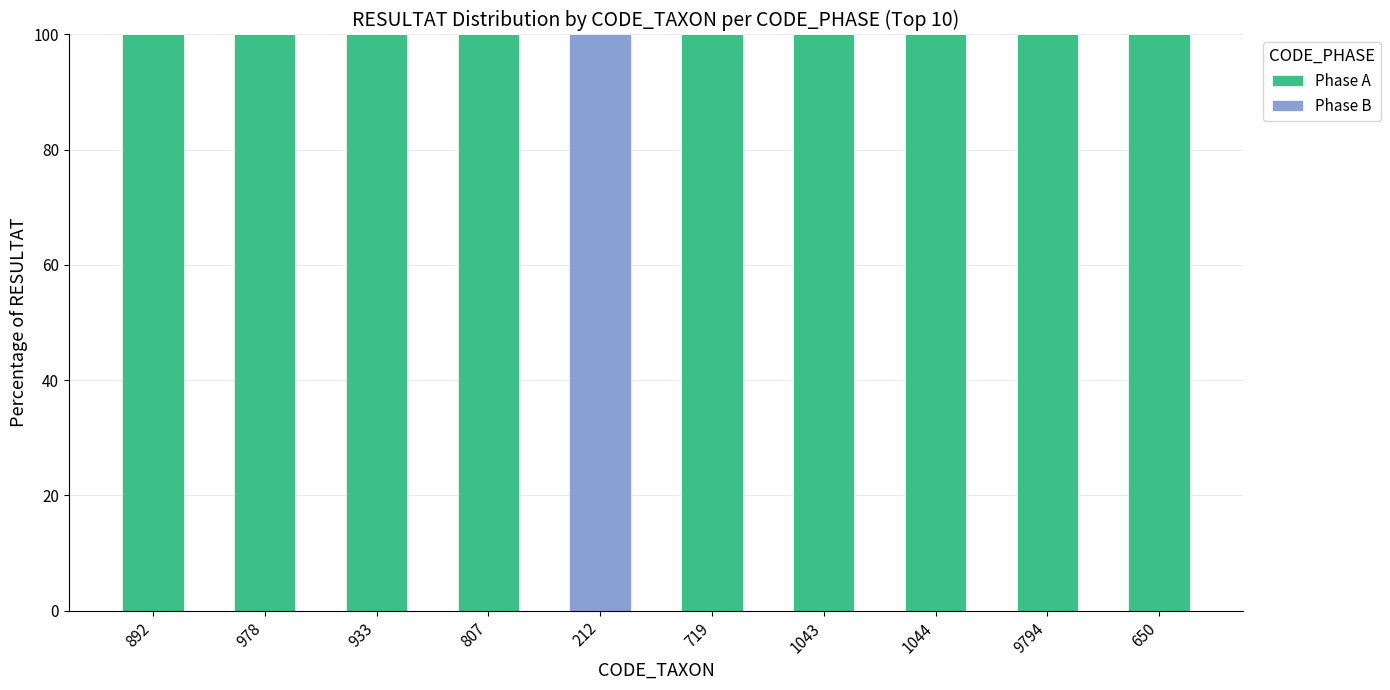

Reading left to right, list the values for the Phase A series.

892=100	978=100	933=100	807=100	212=0	719=100	1043=100	1044=100	9794=100	650=100